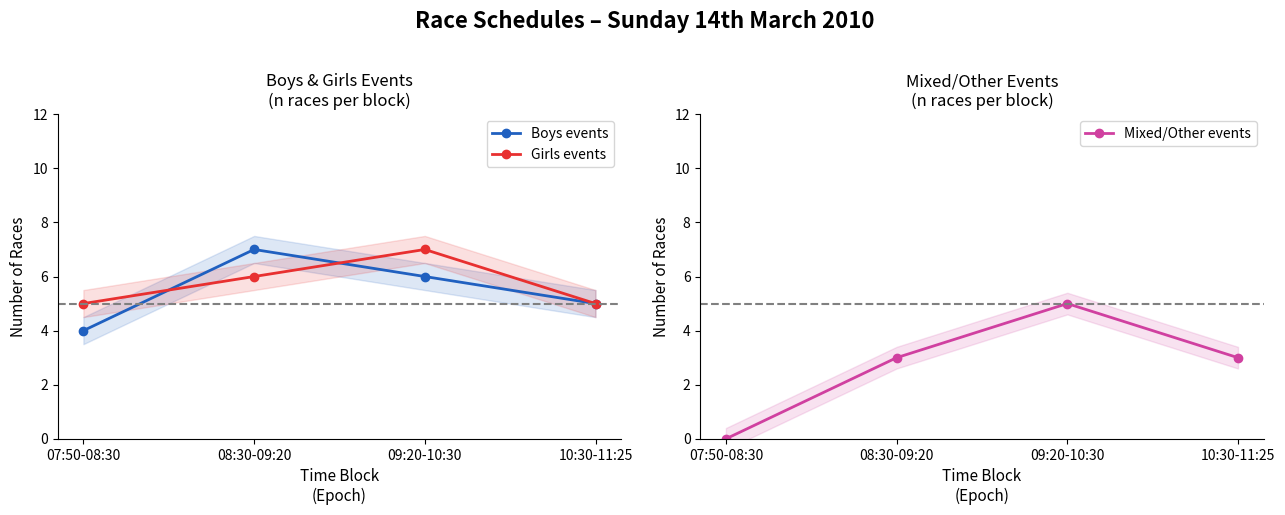

What value does the Boys events series have at 10:30-11:25?

5